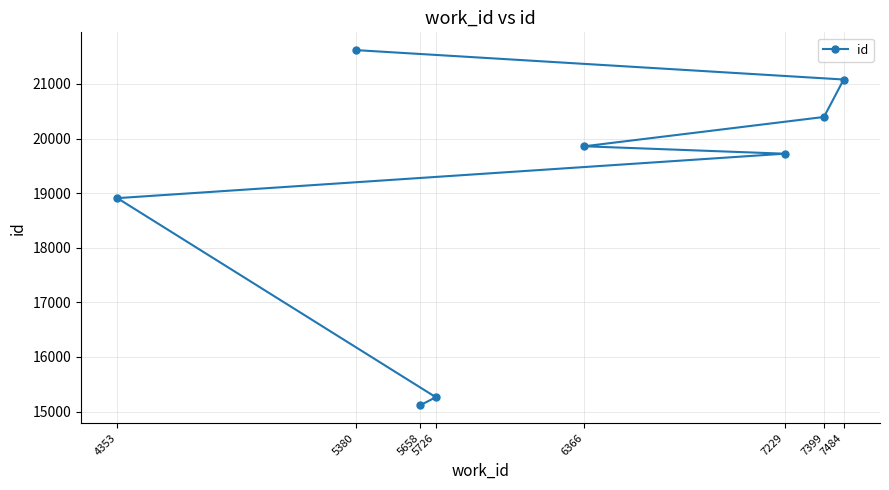

True or false: the data has more than 1 interior local peaks.

False